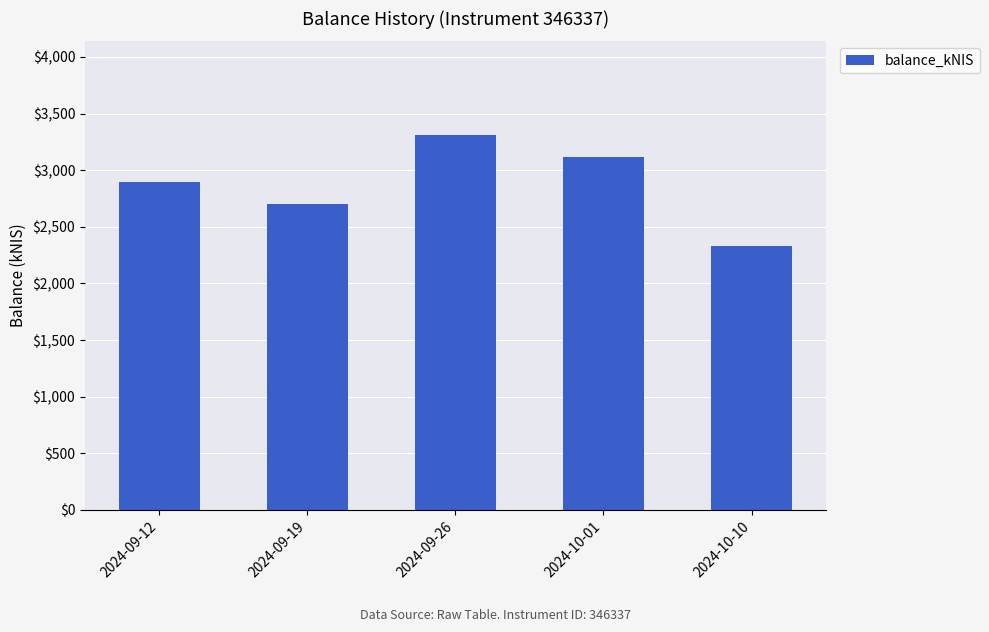

Reading left to right, extract all data points from this chart.

2894.0	2701.1	3310.1	3115.1	2333.1